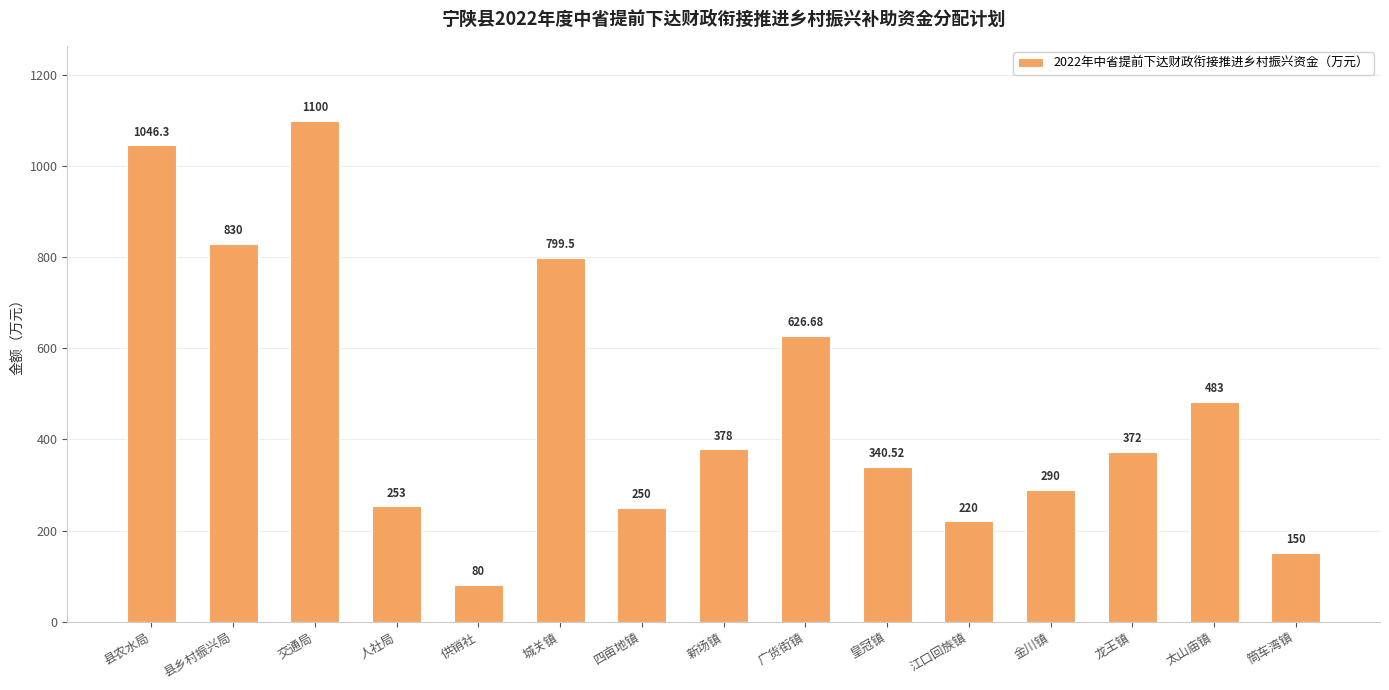

What is the difference between the second highest and second lowest values?

896.3